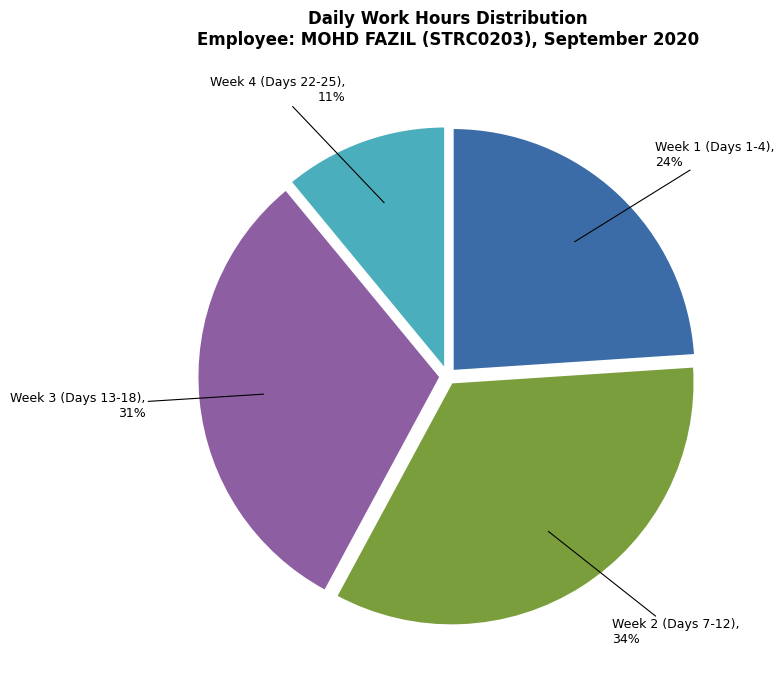

Does any single category account for the majority?

No